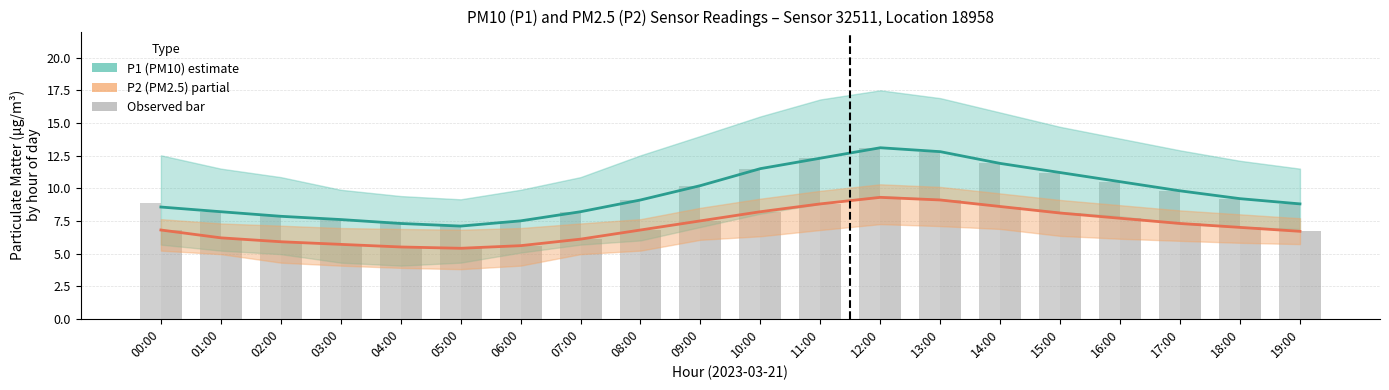

Reading left to right, list all the values displayed in this chart.

P1 (PM10): 8.6	8.2	7.8	7.6	7.3	7.1	7.5	8.2	9.1	10.2	11.5	12.3	13.1	12.8	11.9	11.2	10.5	9.8	9.2	8.8
P2 (PM2.5): 6.8	6.2	5.9	5.7	5.5	5.4	5.6	6.1	6.8	7.5	8.2	8.8	9.3	9.1	8.6	8.1	7.7	7.3	7.0	6.7
P1 observed: 8.9	8.2	7.8	7.6	7.3	7.1	7.5	8.2	9.1	10.2	11.5	12.3	13.1	12.8	11.9	11.2	10.5	9.8	9.2	8.8
P2 observed: 6.8	6.2	5.9	5.7	5.5	5.4	5.6	6.1	6.8	7.5	8.2	8.8	9.3	9.1	8.6	8.1	7.7	7.3	7.0	6.7